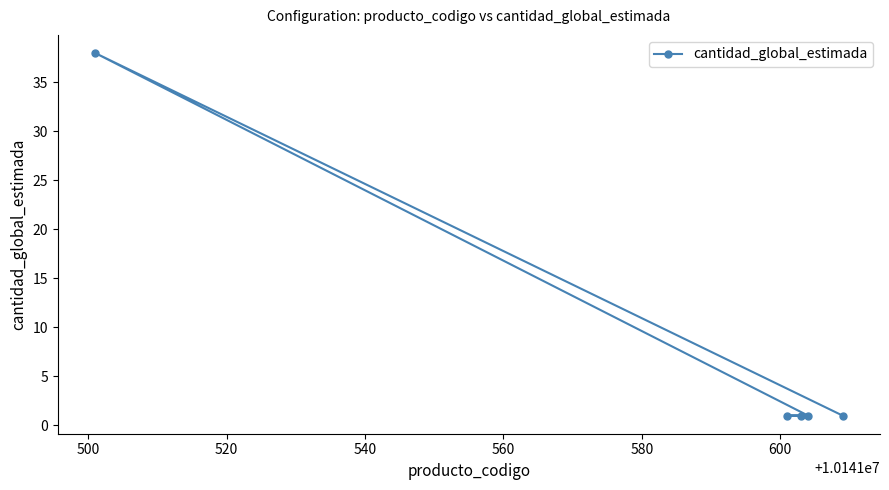

What is the difference between the maximum and second lowest values?

37